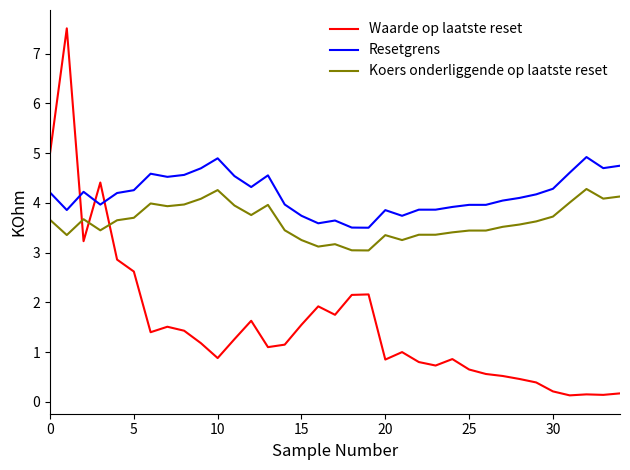

True or false: Waarde op laatste reset has more than 2 interior local peaks.

True